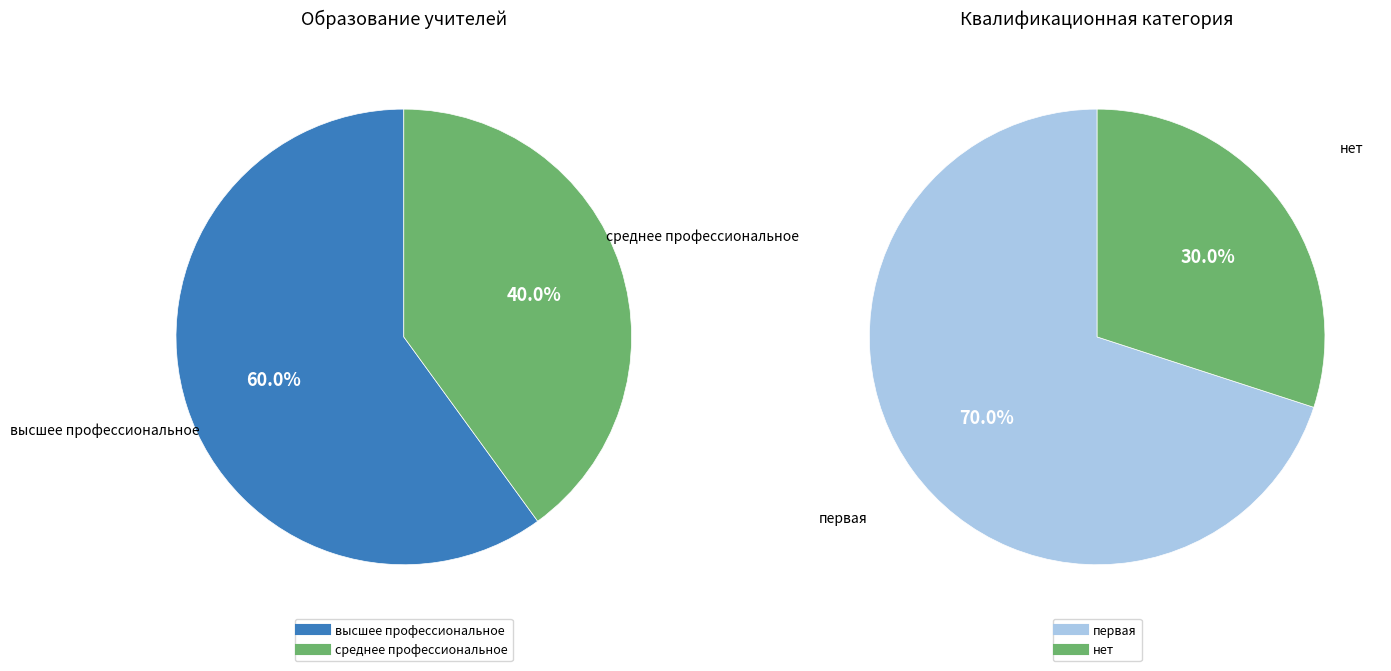

Does высшее профессиональное represent more than half of the total?

Yes